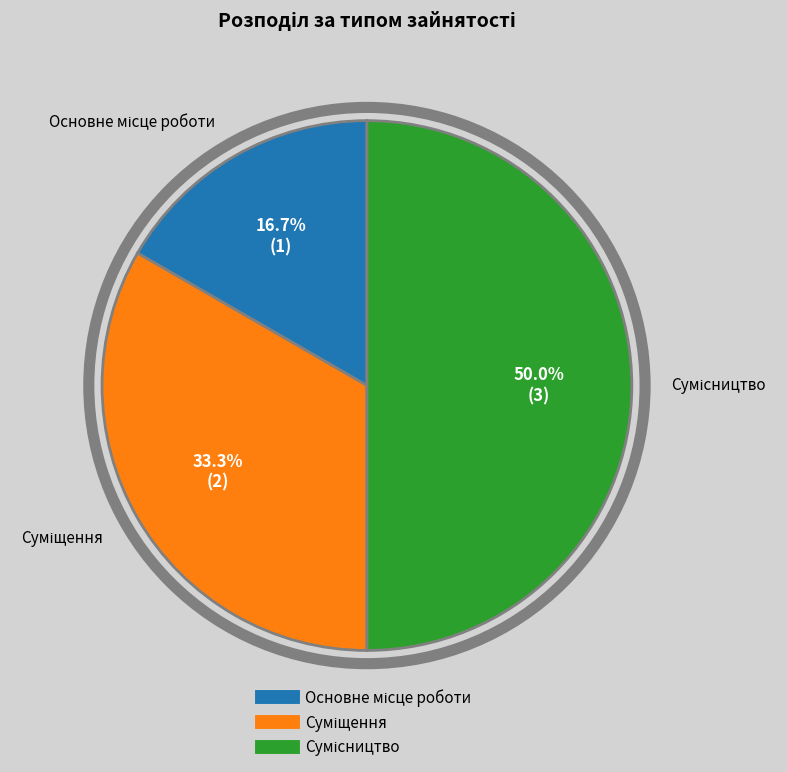

The Сумісництво slice represents 63% of the pie. True or false?

False